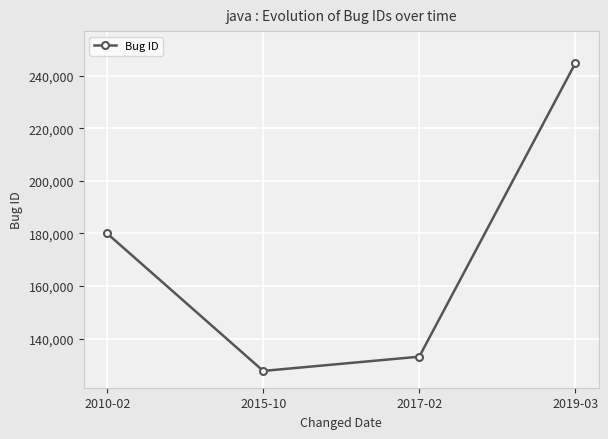

How many lines are shown in the chart?

1